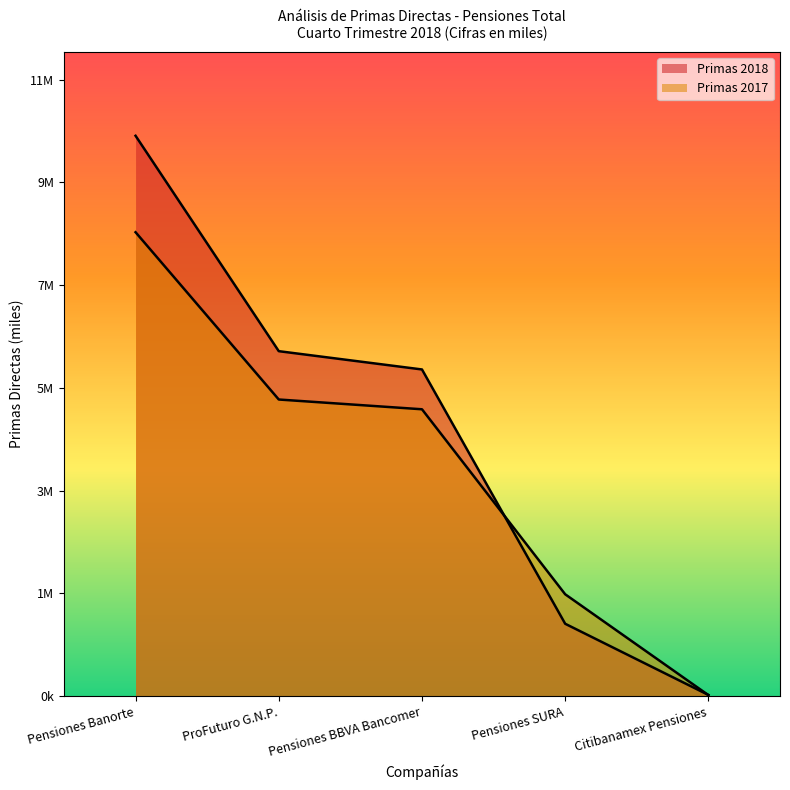

What is the sum of all Primas 2018 values?

24146653